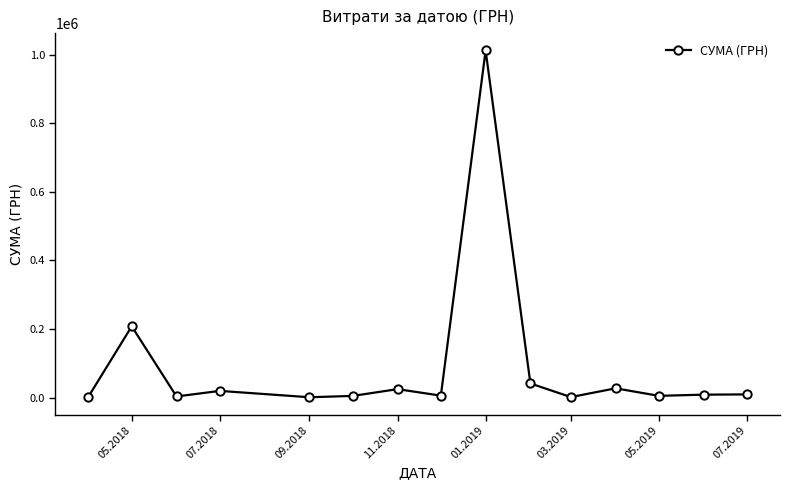

What is the sum of all values?

1378167.5